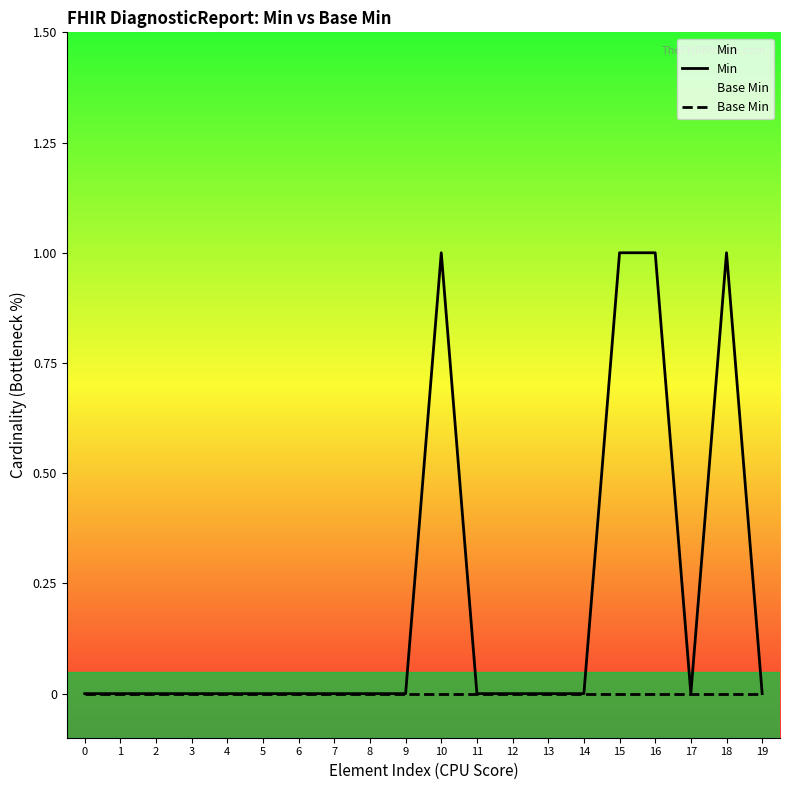

Does the chart display data point markers on the line(s)?

No